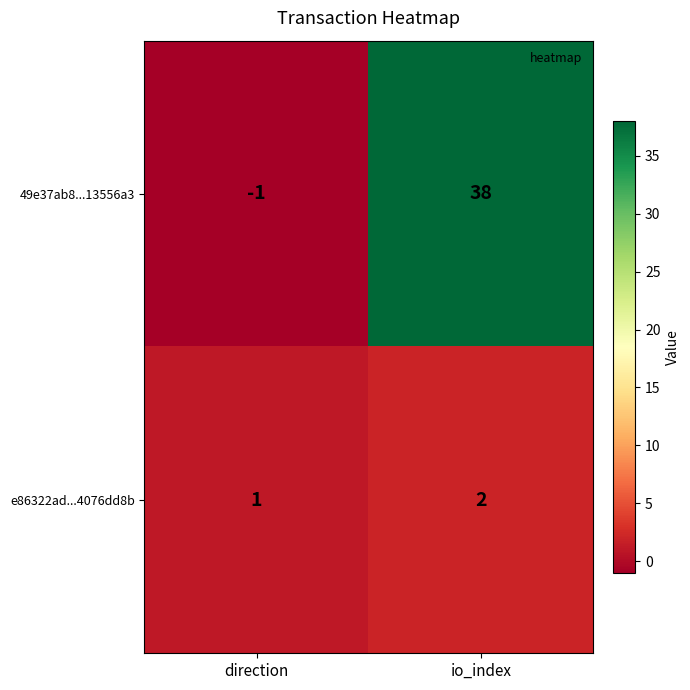

What is the sum of all e86322ad...4076dd8b values?

3